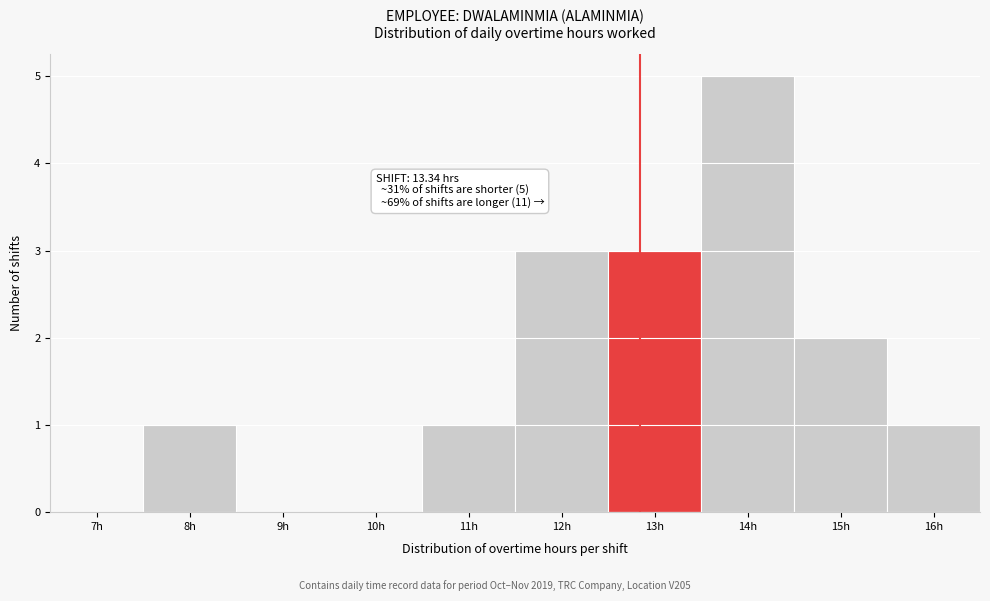

Reading left to right, transcribe all the data shown in this chart.

7h=0	8h=1	9h=0	10h=0	11h=1	12h=3	13h=3	14h=5	15h=2	16h=1